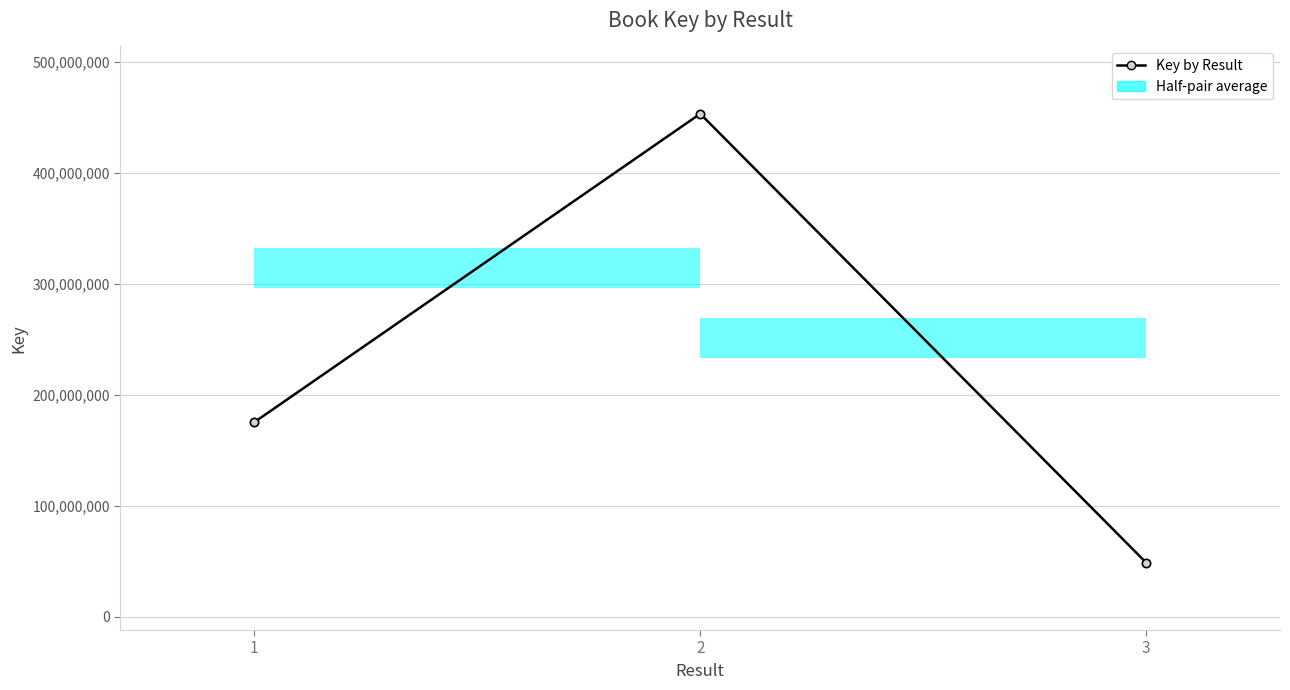

What is the maximum value shown in the chart?

452933368